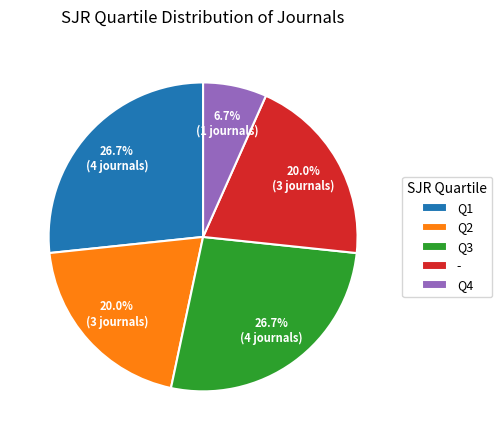

Which category has the smallest portion of the pie?

Q4